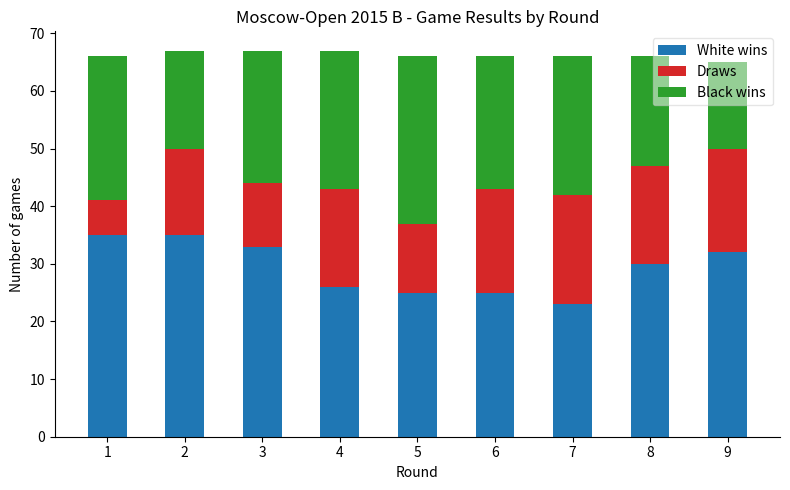

The value of White wins at 8 is 30. True or false?

True